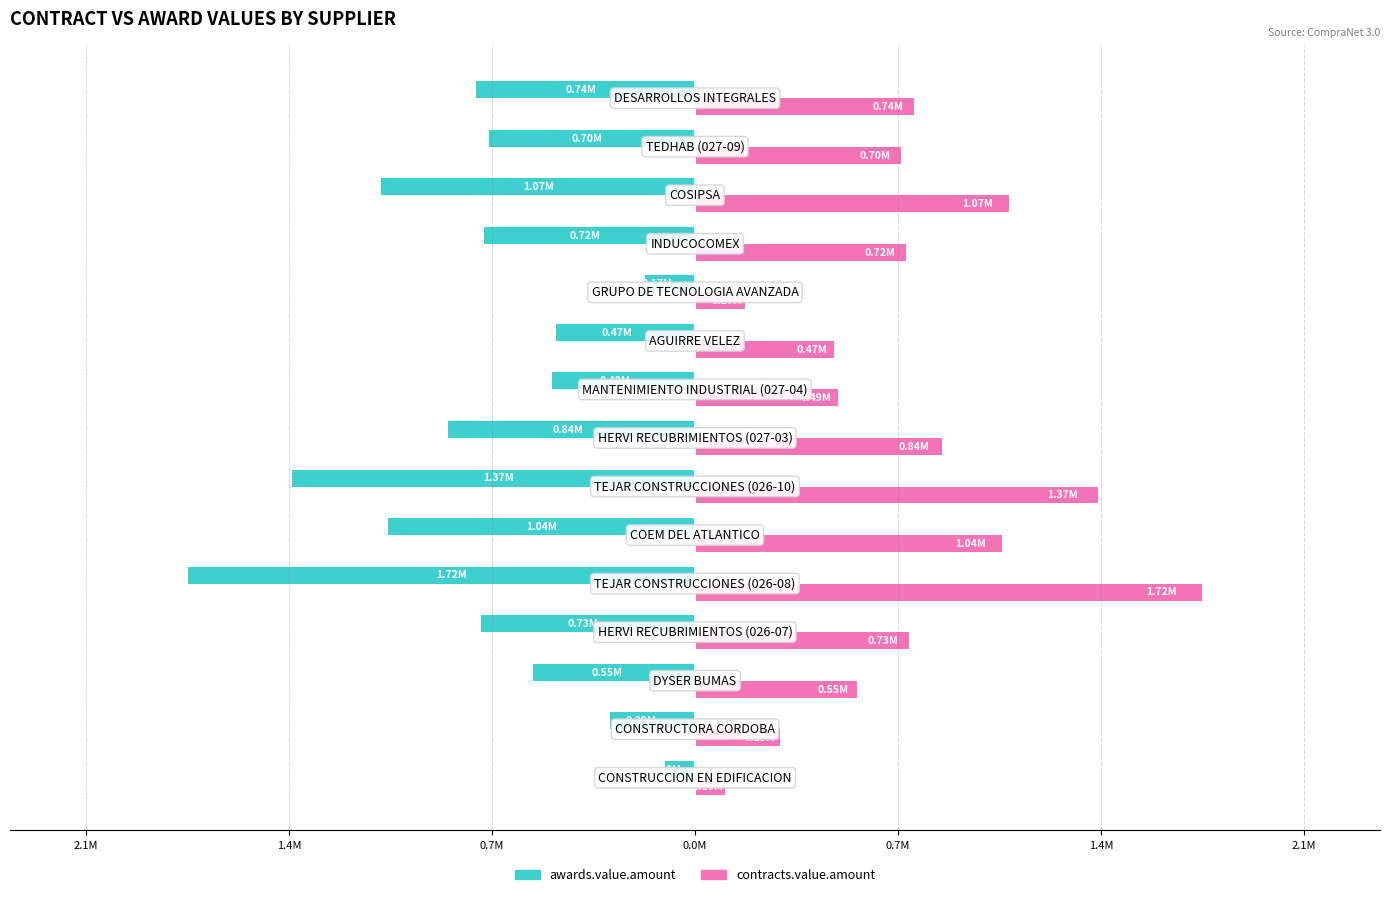

What are all the series names shown in the legend?

awards.value.amount, contracts.value.amount